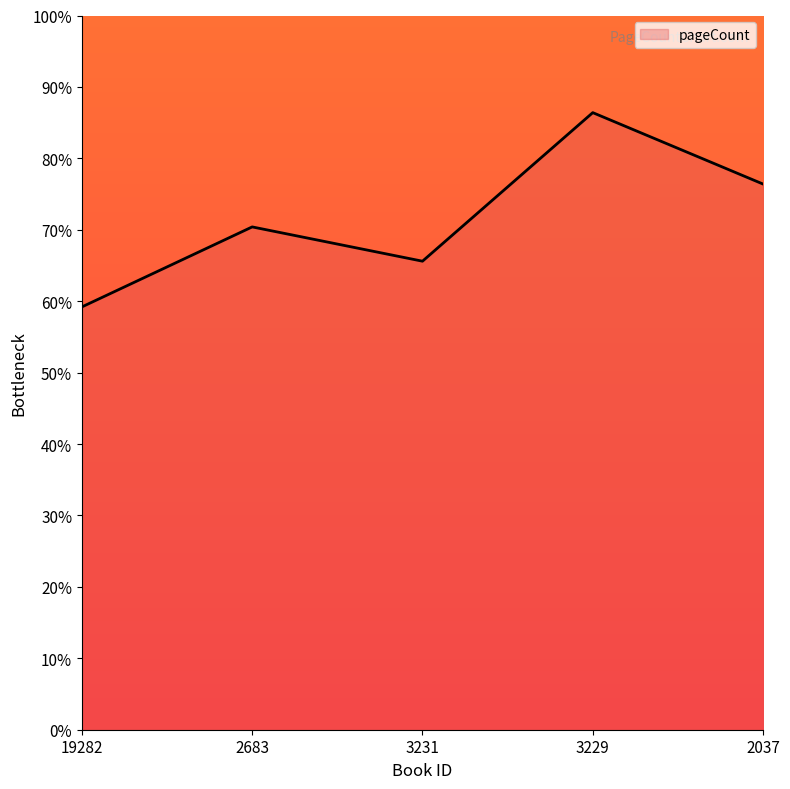

True or false: there are more than 1 points higher than both neighbors.

True